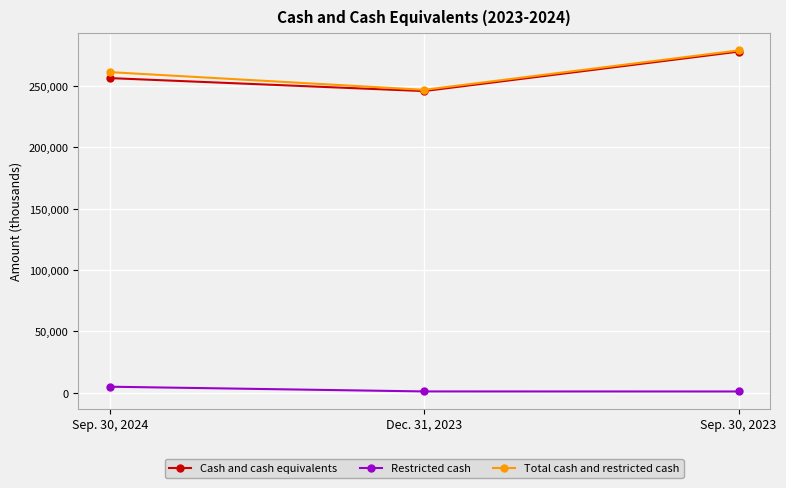

Which series has the largest range (max minus min)?

Cash and cash equivalents